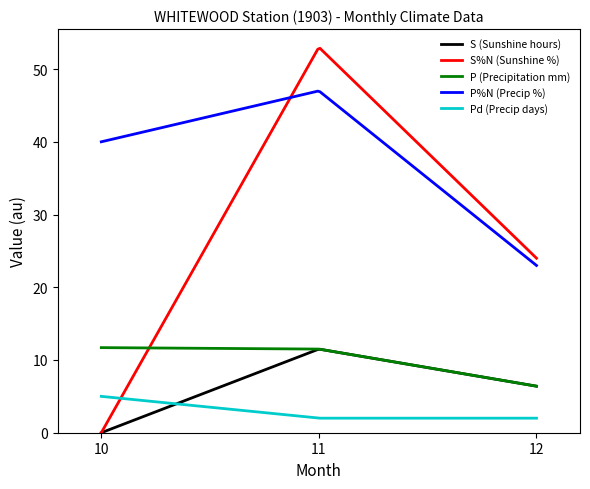

Which series has the widest spread of values?

S%N (Sunshine %)